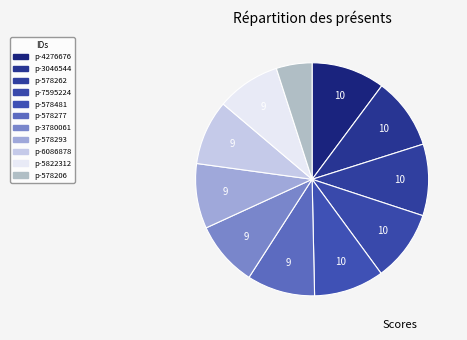

How many slices are in this pie chart?

11